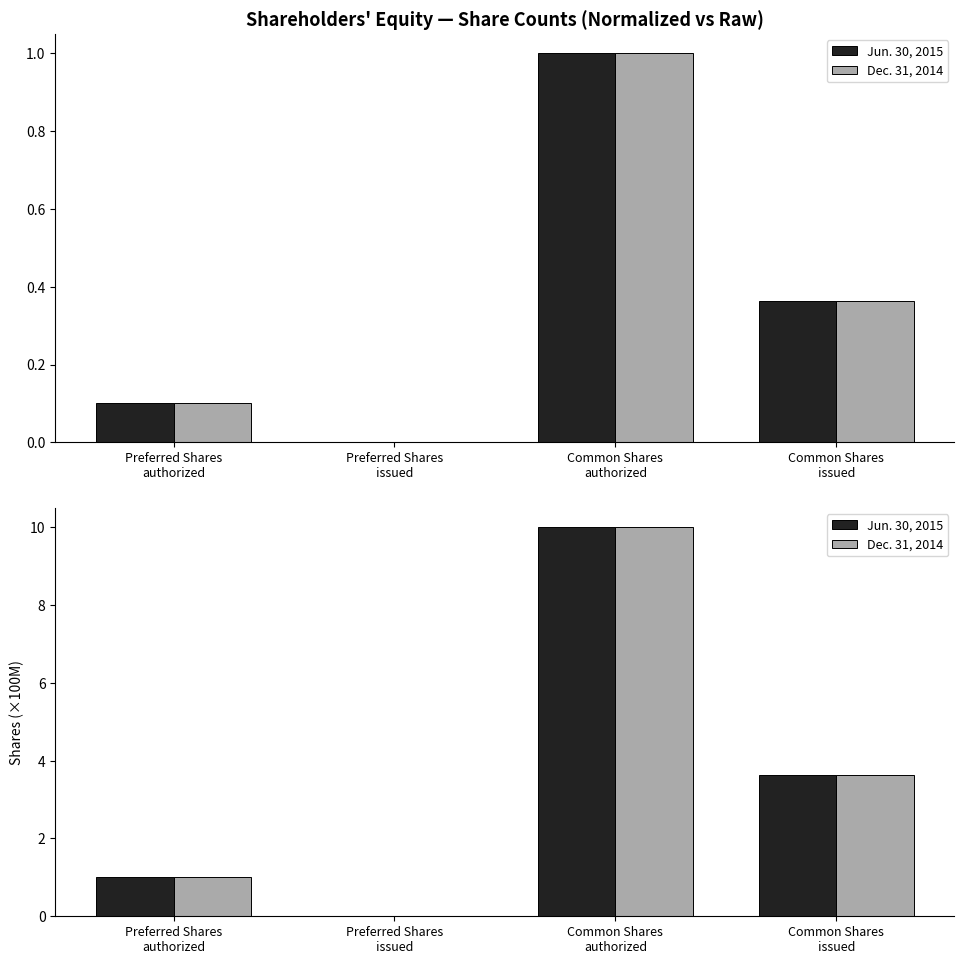

The Jun. 30, 2015 series shows 3.6 at Common Shares
issued. True or false?

True